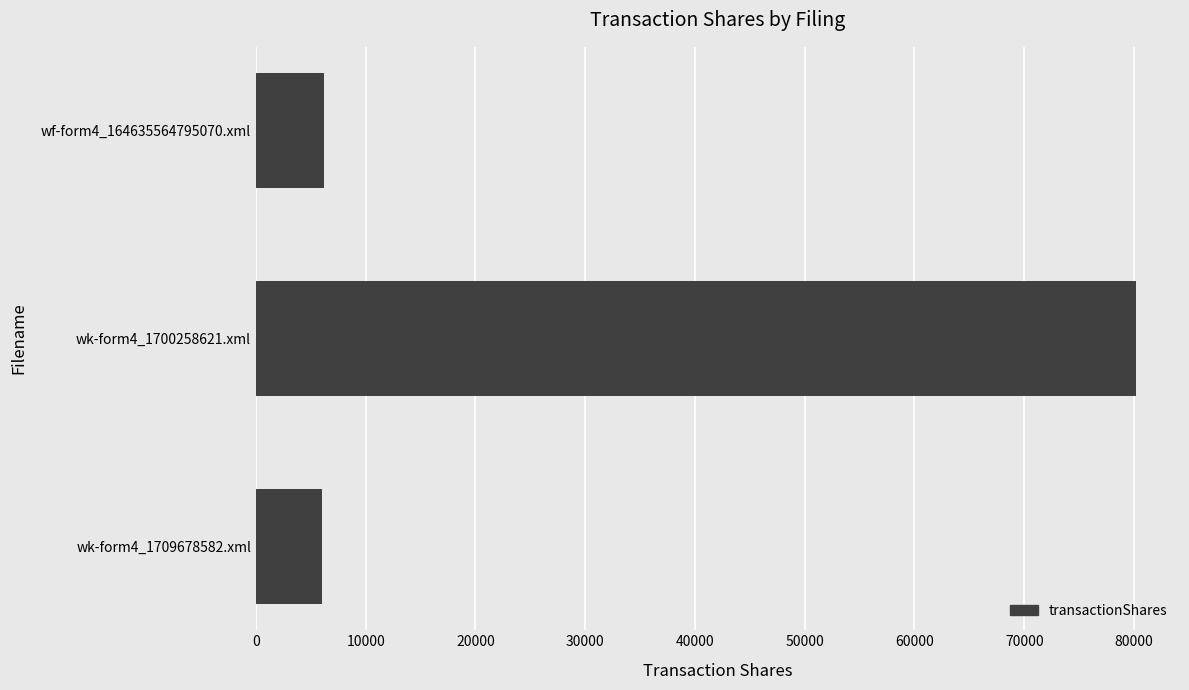

Which label corresponds to the largest value in the chart?

wk-form4_1700258621.xml